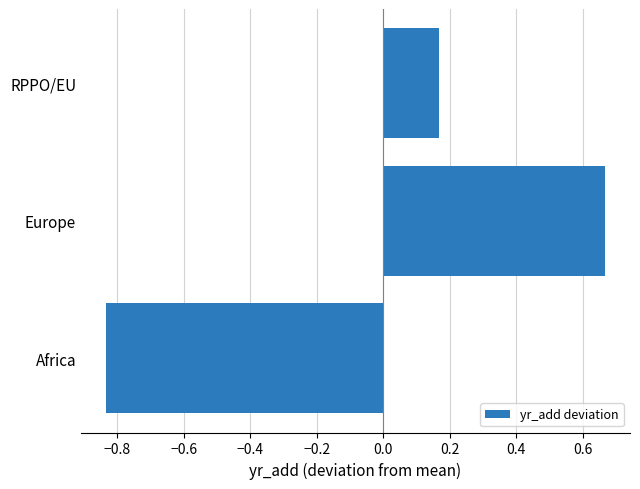

What is the difference between the second highest and minimum values?

1.0